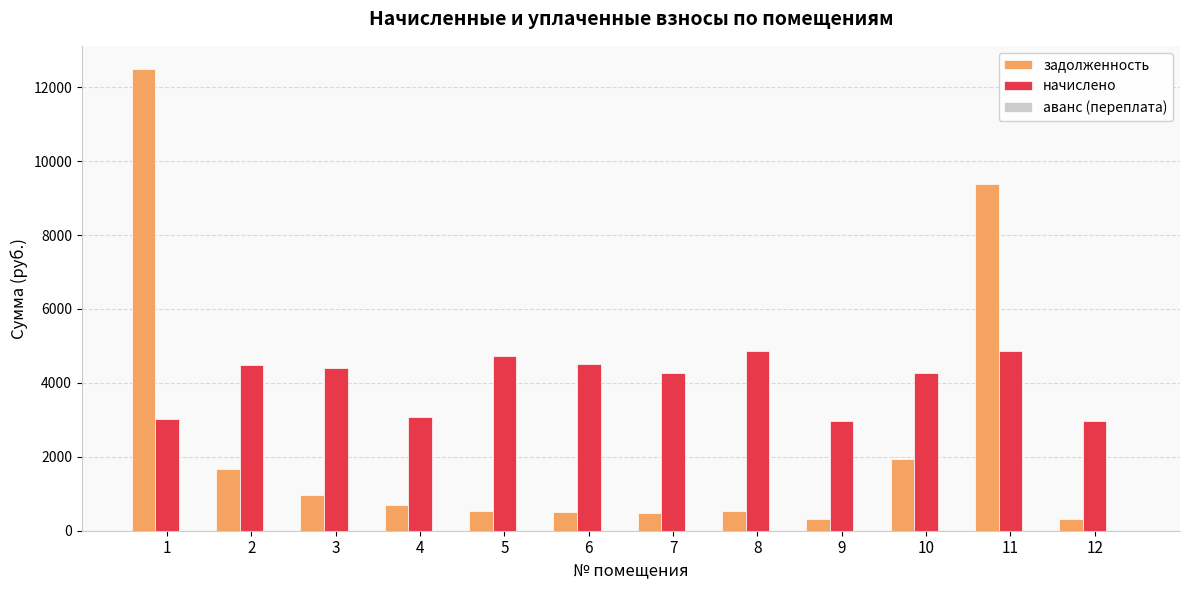

What is the difference between the highest and lowest values at 12?

2634.8